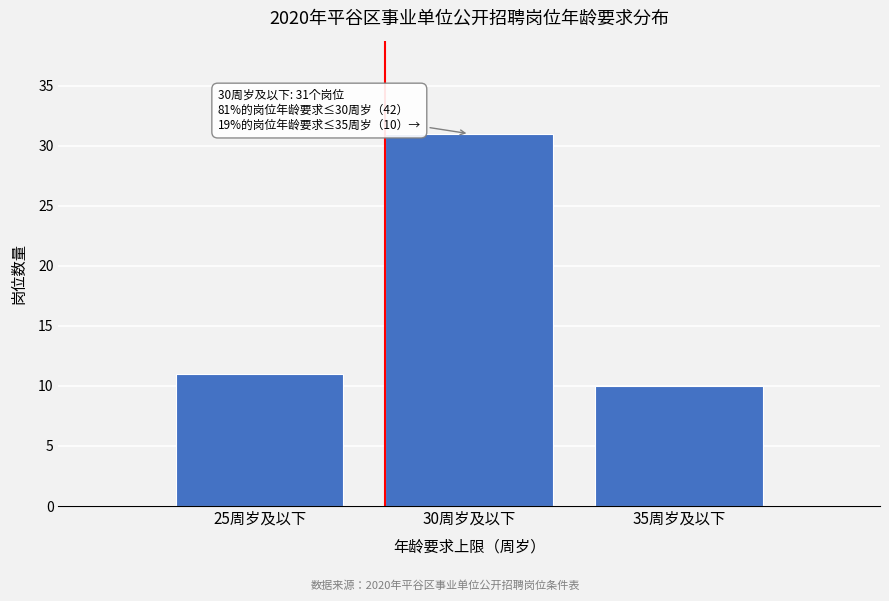

Reading left to right, extract all data points from this chart.

11	31	10